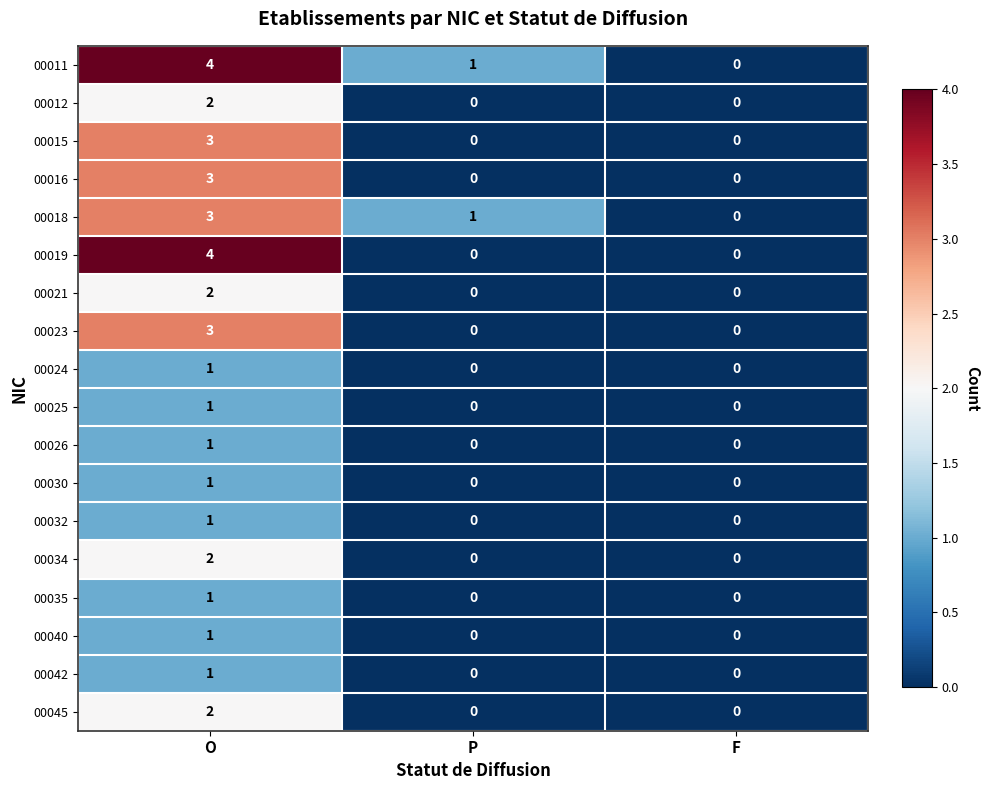

How many 00042 values are between 0 and 1?

3